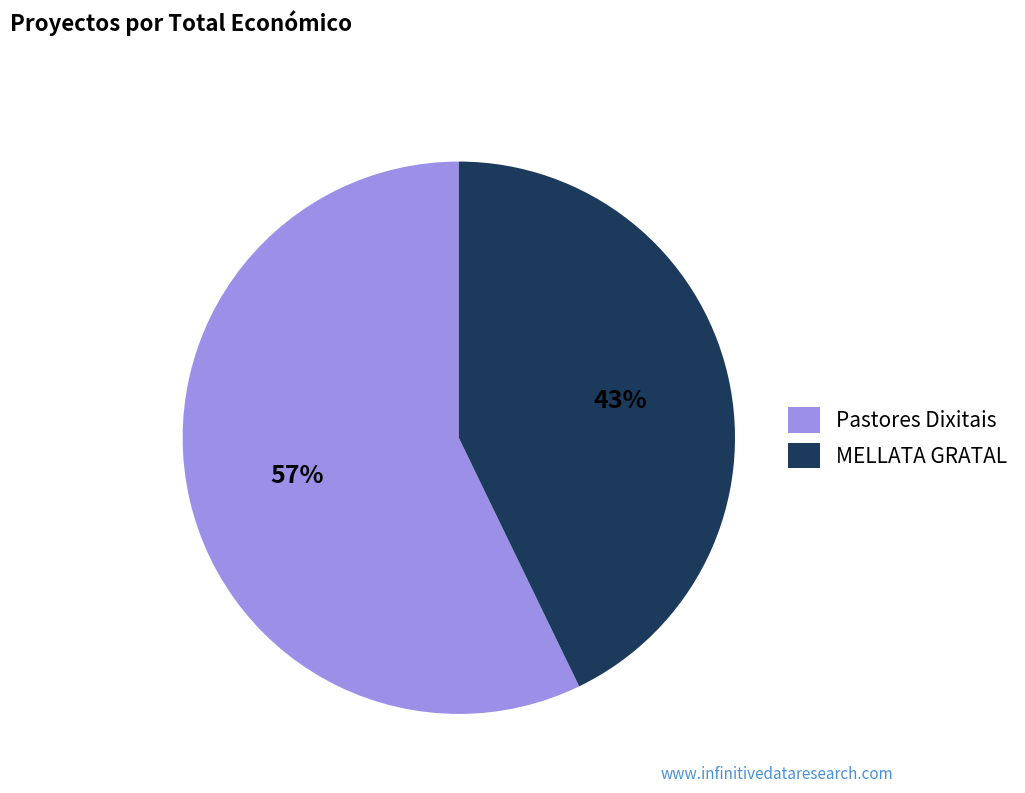

Between MELLATA GRATAL and Pastores Dixitais, which is larger?

Pastores Dixitais